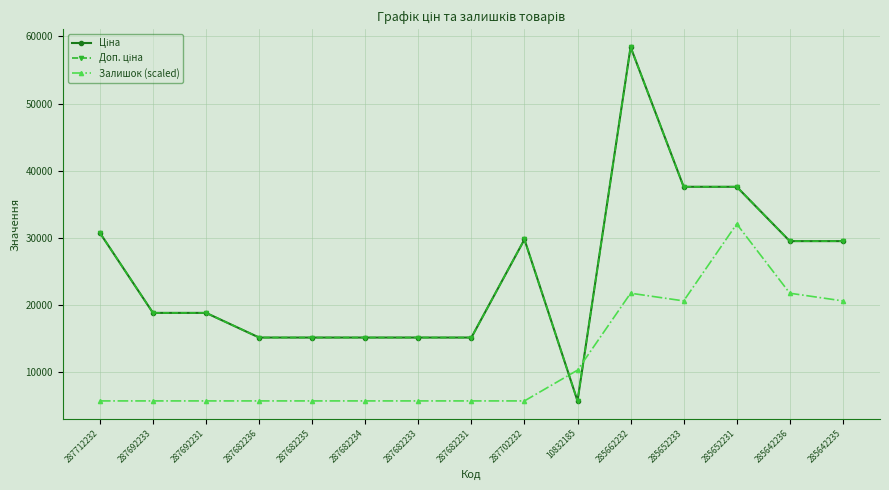

Does the chart have visible grid lines?

Yes